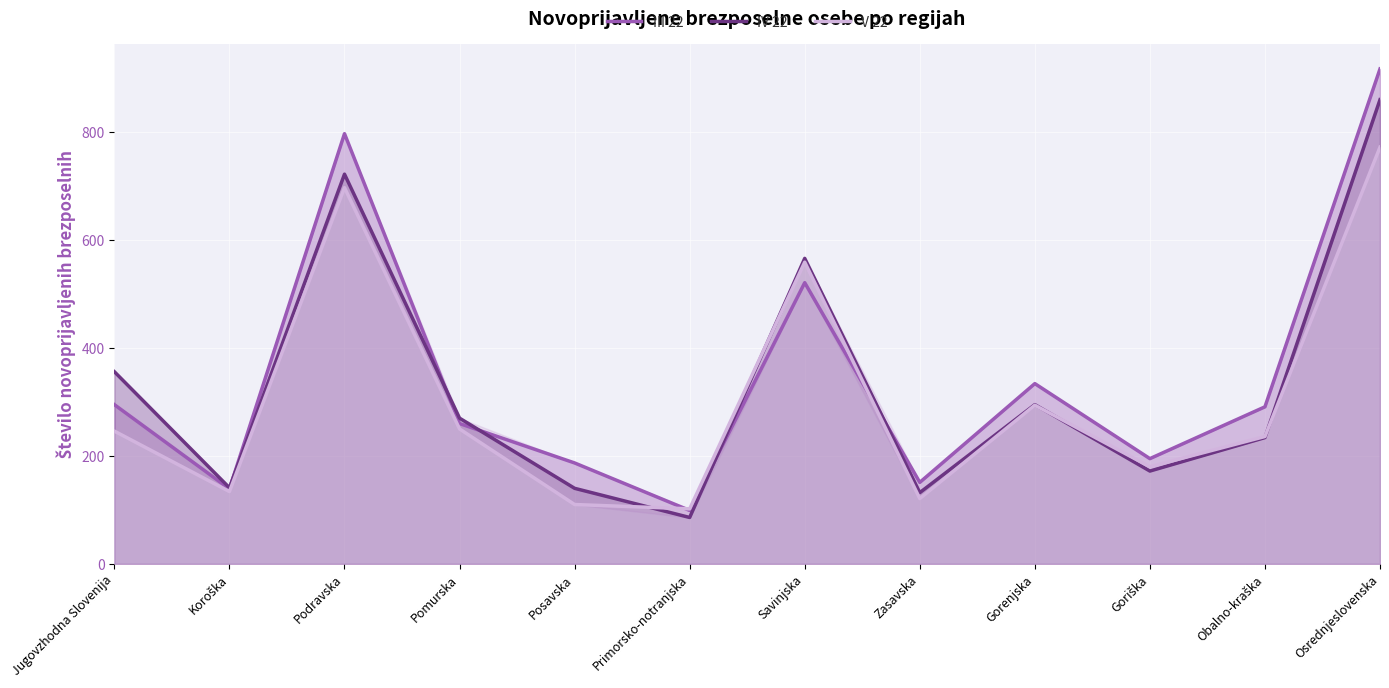

True or false: V 22 and III 22 intersect in this chart.

True